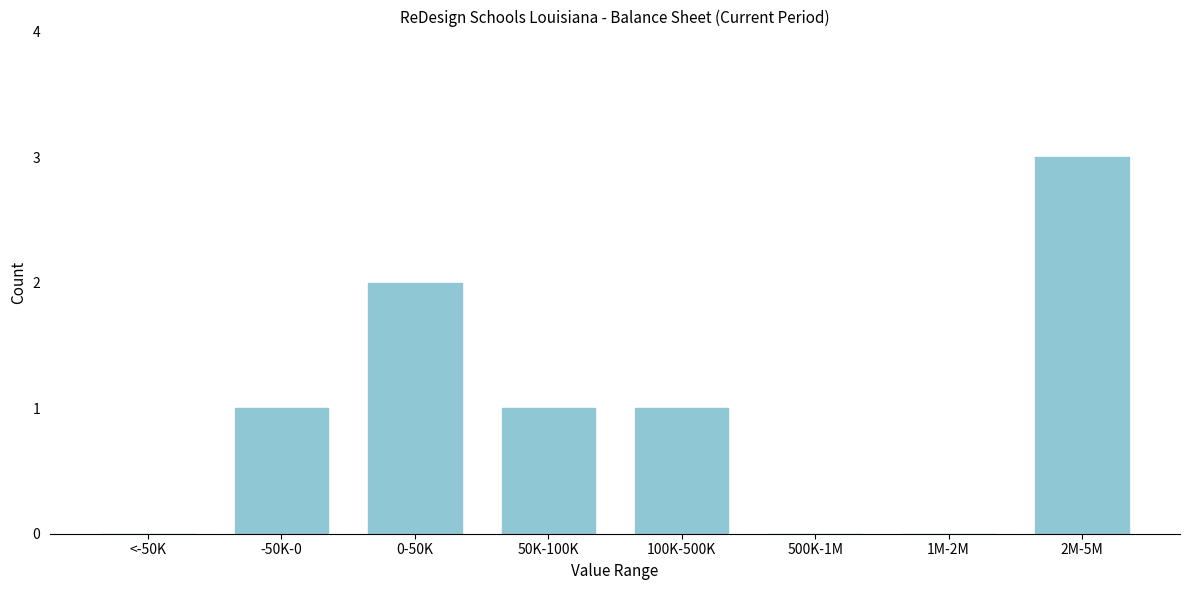

Reading left to right, list all the values displayed in this chart.

<-50K=0	-50K-0=1	0-50K=2	50K-100K=1	100K-500K=1	500K-1M=0	1M-2M=0	2M-5M=3